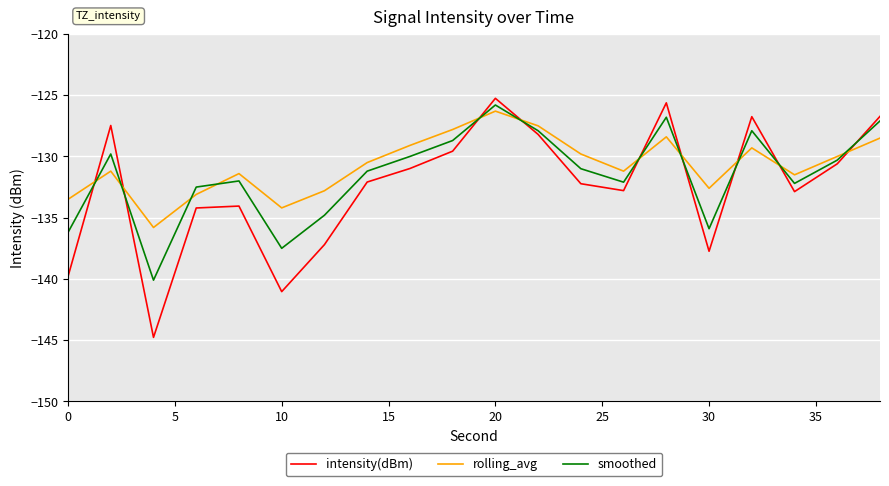

True or false: intensity(dBm) and smoothed cross at least once.

True